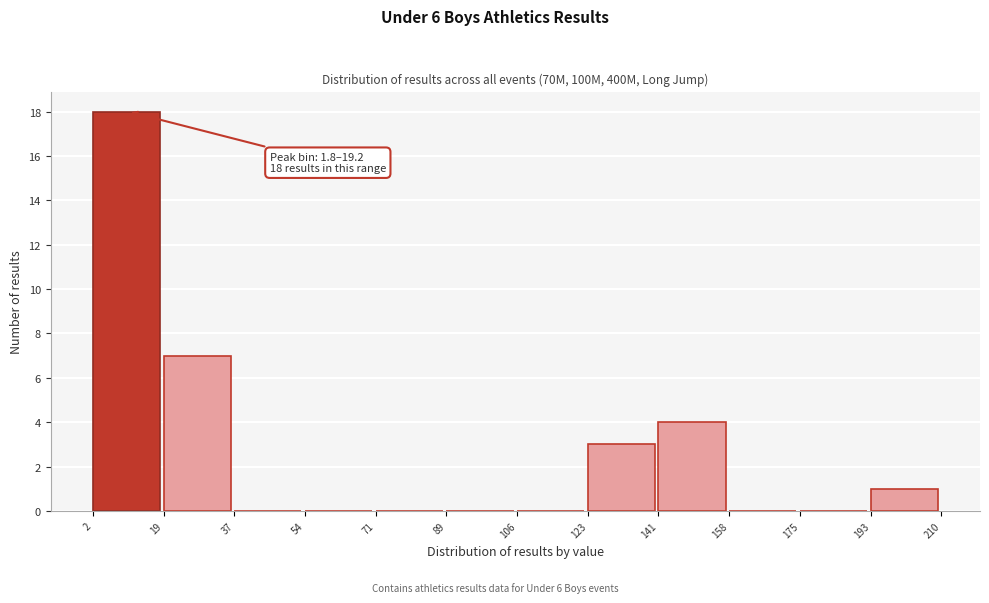

Over which range of the x-axis is the bar tallest?

2 to 19